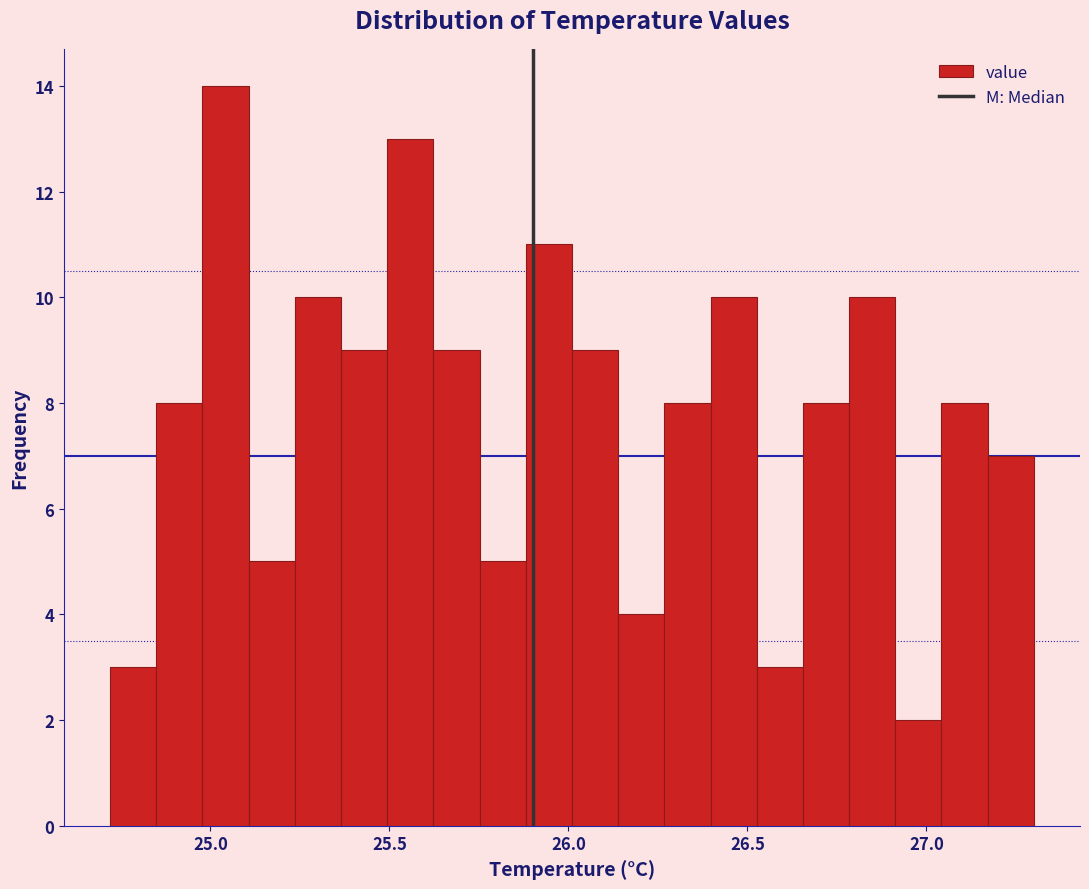

Around what value on the x-axis is the tallest bar? Give the approximate position of its centre, as read against the axis.

25.05